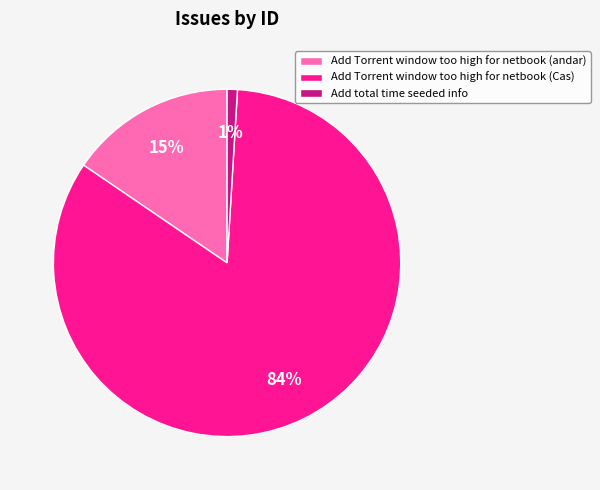

Combined, do Add Torrent window too high for netbook (Cas) and Add Torrent window too high for netbook (andar) account for over 50%?

Yes